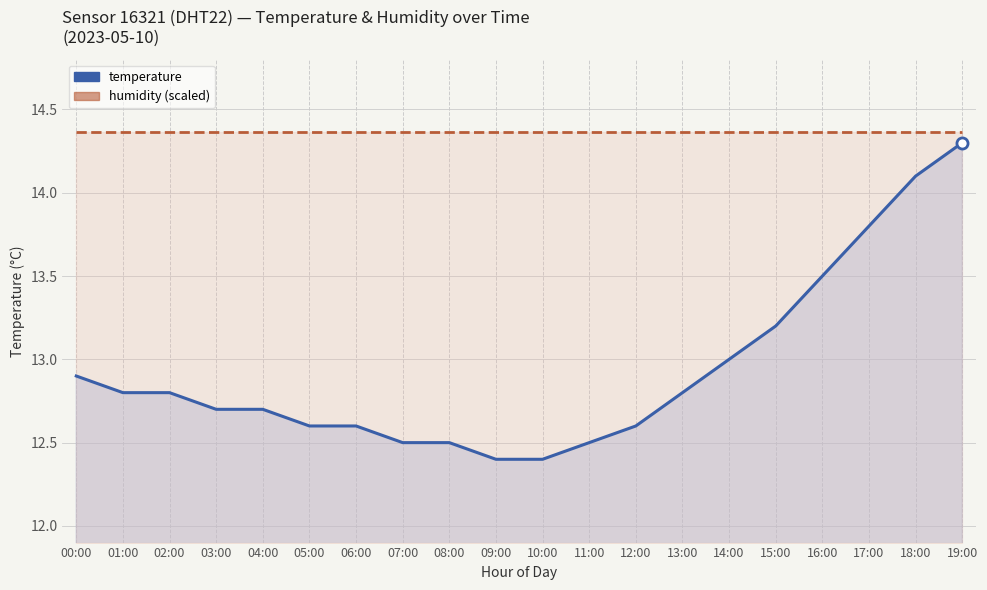

Which series has the widest spread of values?

temperature